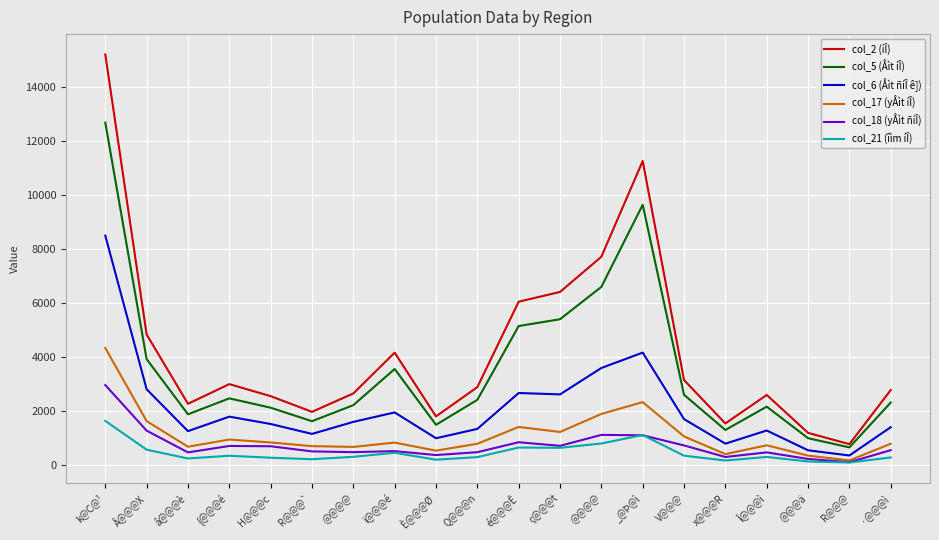

Between {@@@é and @@@@, which series saw the biggest shift?

col_2 (íÎ)